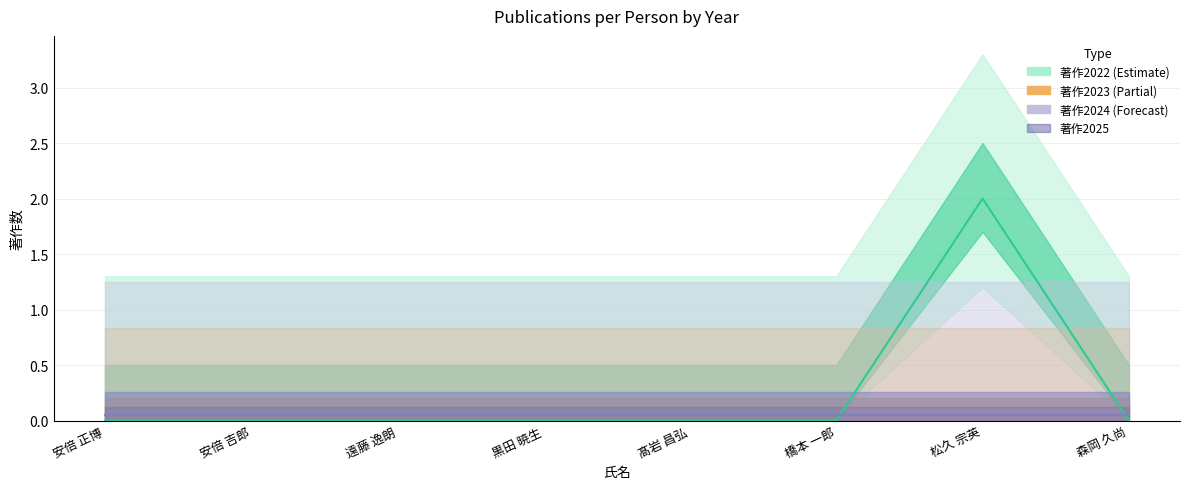

Between 黒田 暁生 and 森岡 久尚, which is larger?

黒田 暁生